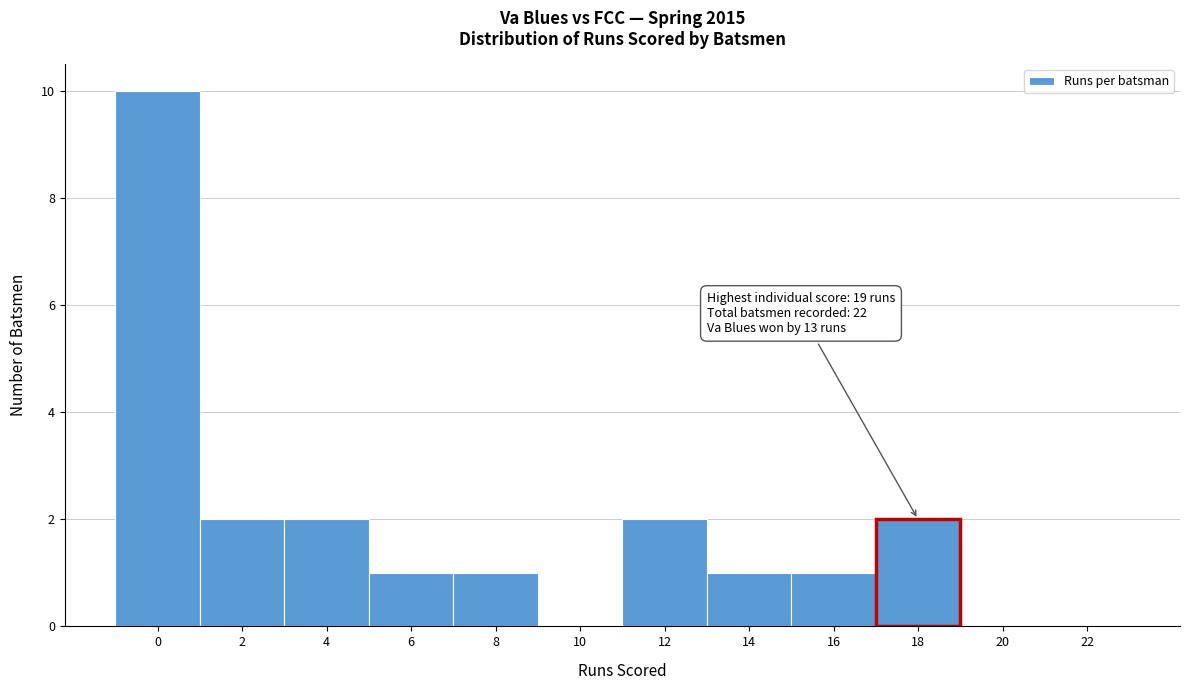

Reading left to right, what are all the values shown in this chart?

0=10	2=2	4=2	6=1	8=1	10=0	12=2	14=1	16=1	18=2	20=0	22=0